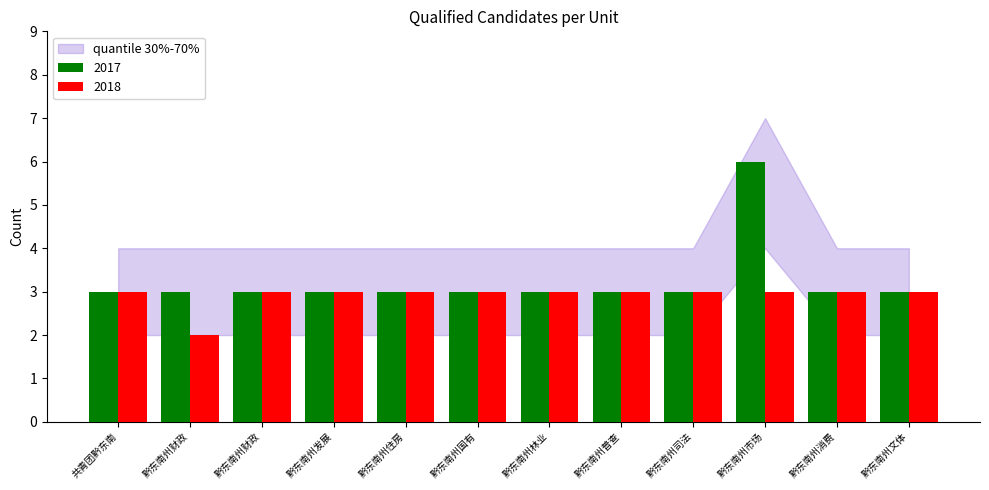

What is the difference between the maximum and minimum values in the 2017 series?

3